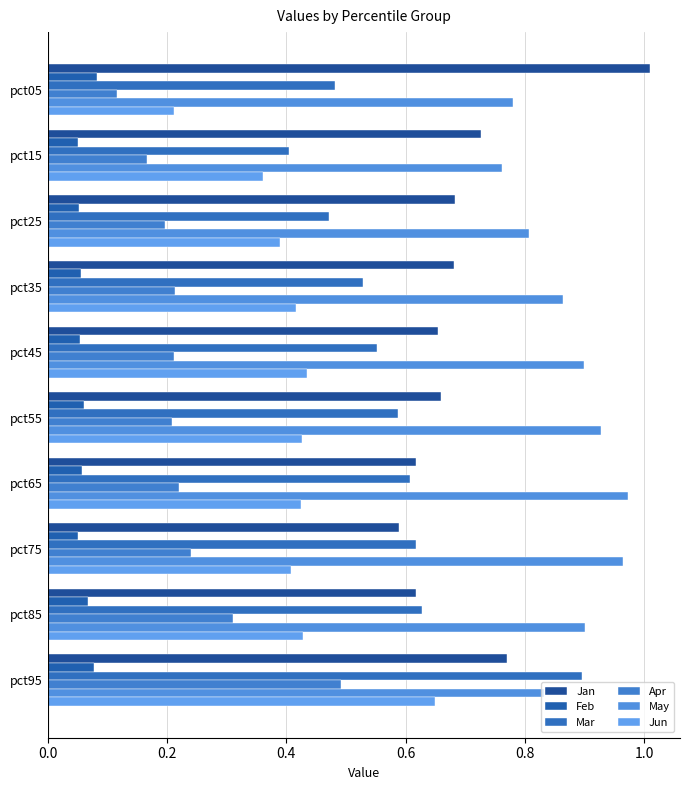

Reading left to right, transcribe all the data shown in this chart.

Jan: 1.0	0.7	0.7	0.7	0.7	0.7	0.6	0.6	0.6	0.8
Feb: 0.1	0.1	0.1	0.1	0.1	0.1	0.1	0.1	0.1	0.1
Mar: 0.5	0.4	0.5	0.5	0.6	0.6	0.6	0.6	0.6	0.9
Apr: 0.1	0.2	0.2	0.2	0.2	0.2	0.2	0.2	0.3	0.5
May: 0.8	0.8	0.8	0.9	0.9	0.9	1.0	1.0	0.9	0.8
Jun: 0.2	0.4	0.4	0.4	0.4	0.4	0.4	0.4	0.4	0.6